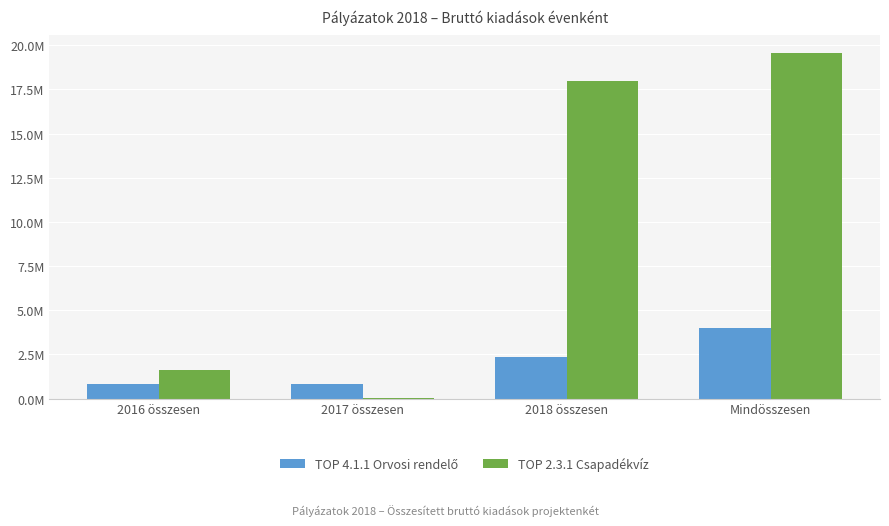

What is the difference between the maximum and minimum values in the TOP 2.3.1 Csapadékvíz series?

19573548